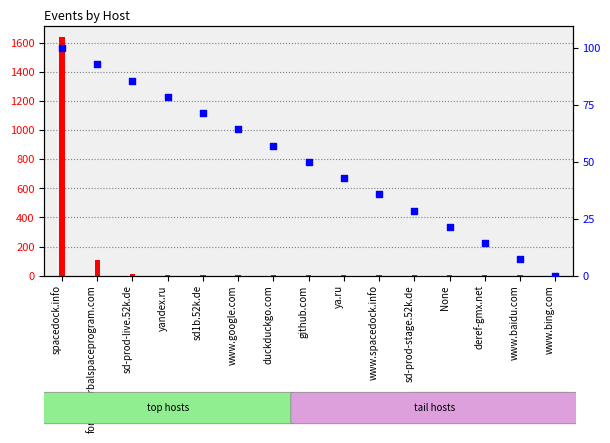

Which series contains the lowest Y value?

percentile rank within the sample